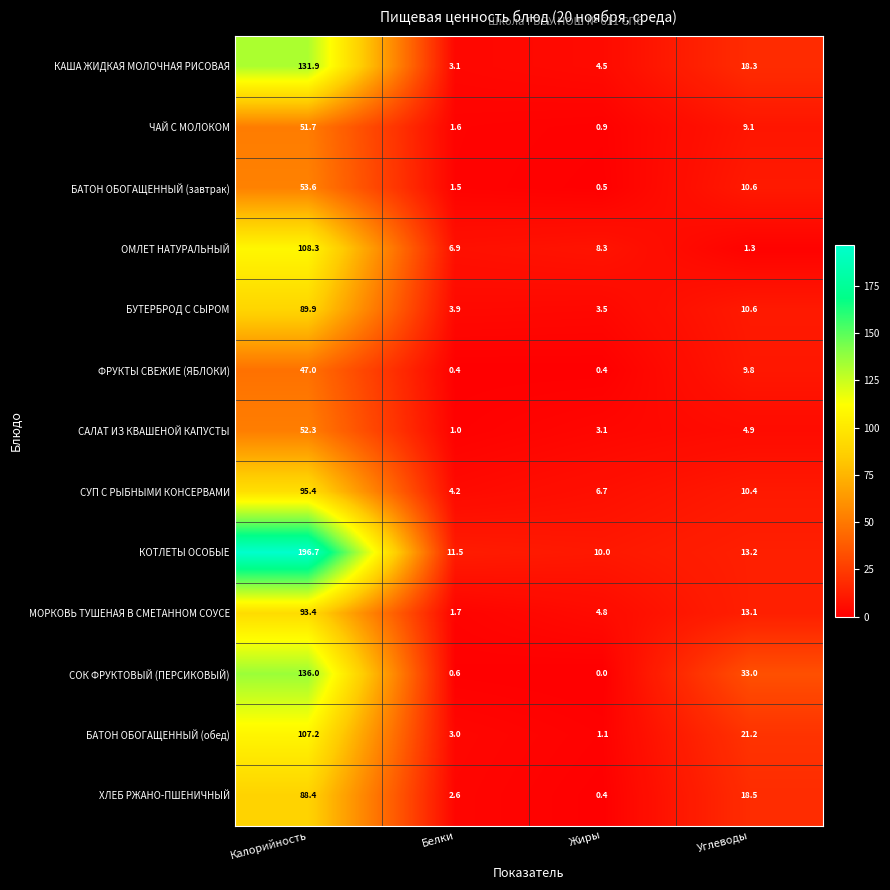

True or false: ХЛЕБ РЖАНО-ПШЕНИЧНЫЙ has a value of 2.6 at Белки.

True